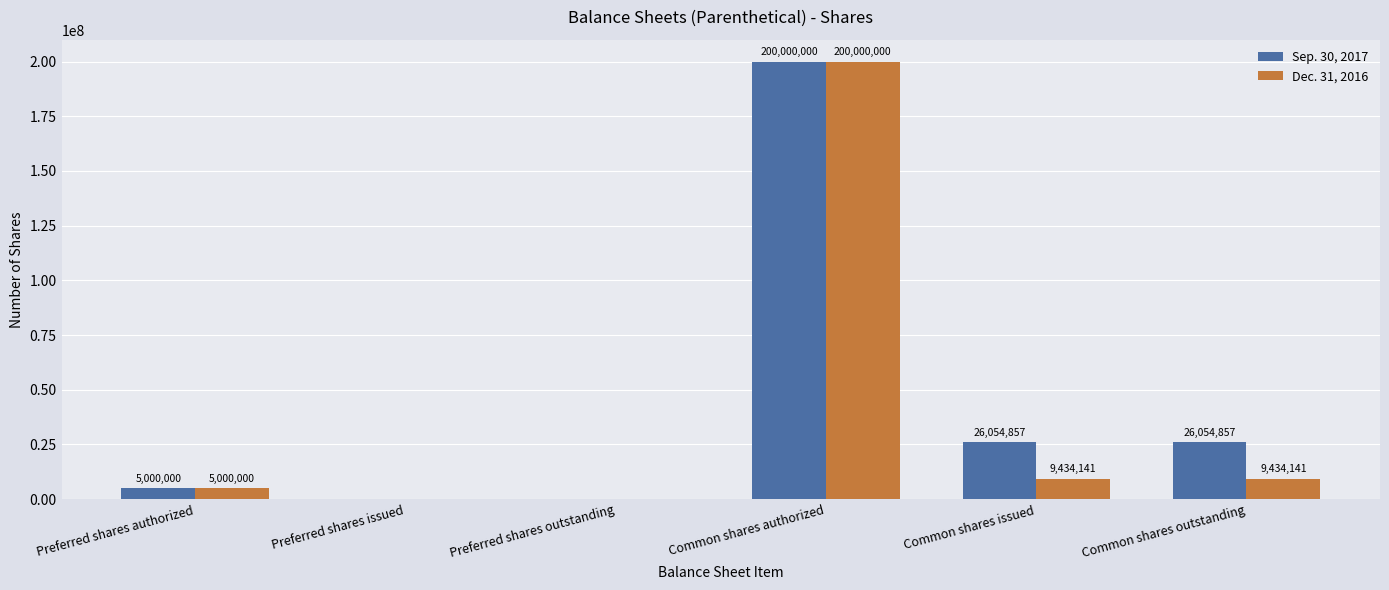

The value of Sep. 30, 2017 at Common shares issued is 26054857. True or false?

True